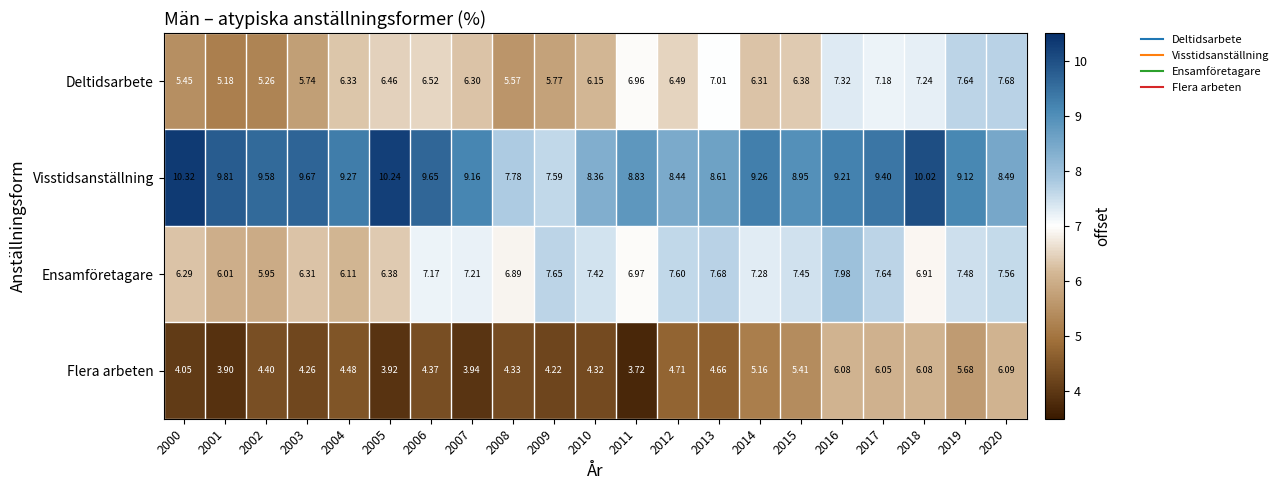

Rank the series at 2000 from lowest to highest value.

Flera arbeten, Deltidsarbete, Ensamföretagare, Visstidsanställning